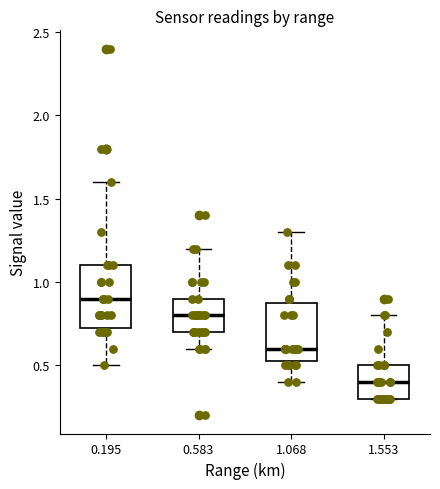

Where is the lower edge of the box at x = 1.553 on the y-axis? The values are not printed on the chart, so give them approximately, as read against the axis.

0.30